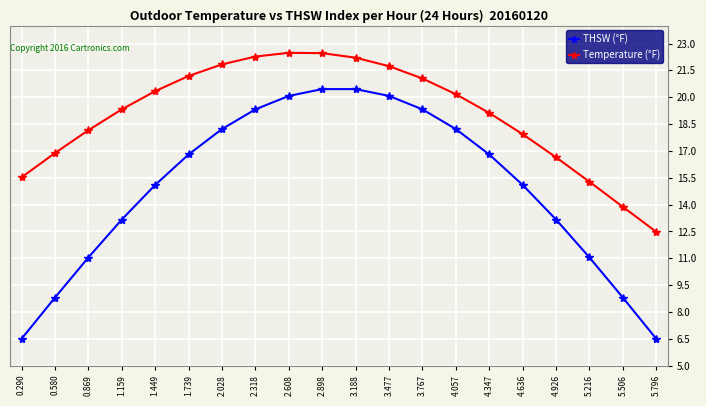

What is the maximum value shown in the chart?

22.5